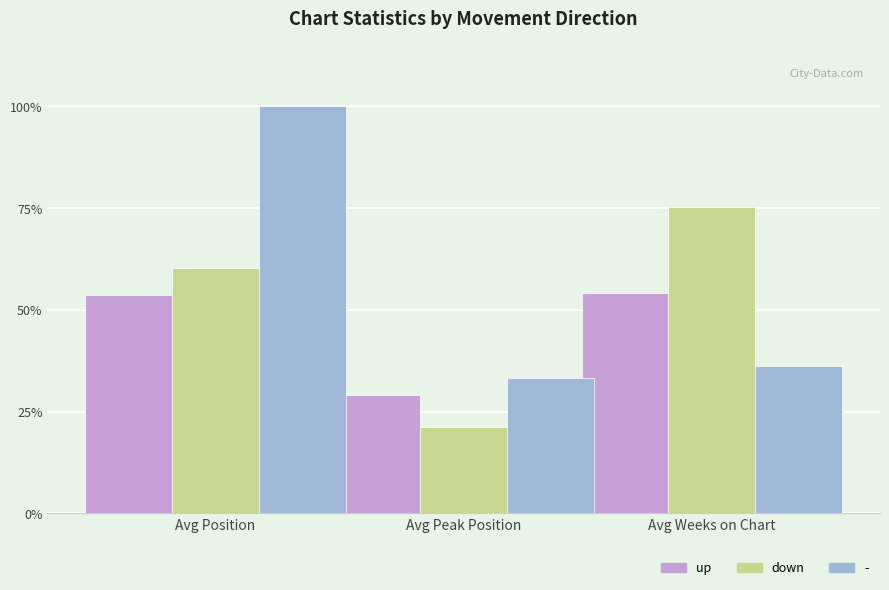

The up series shows 29.1 at Avg Peak Position. True or false?

True